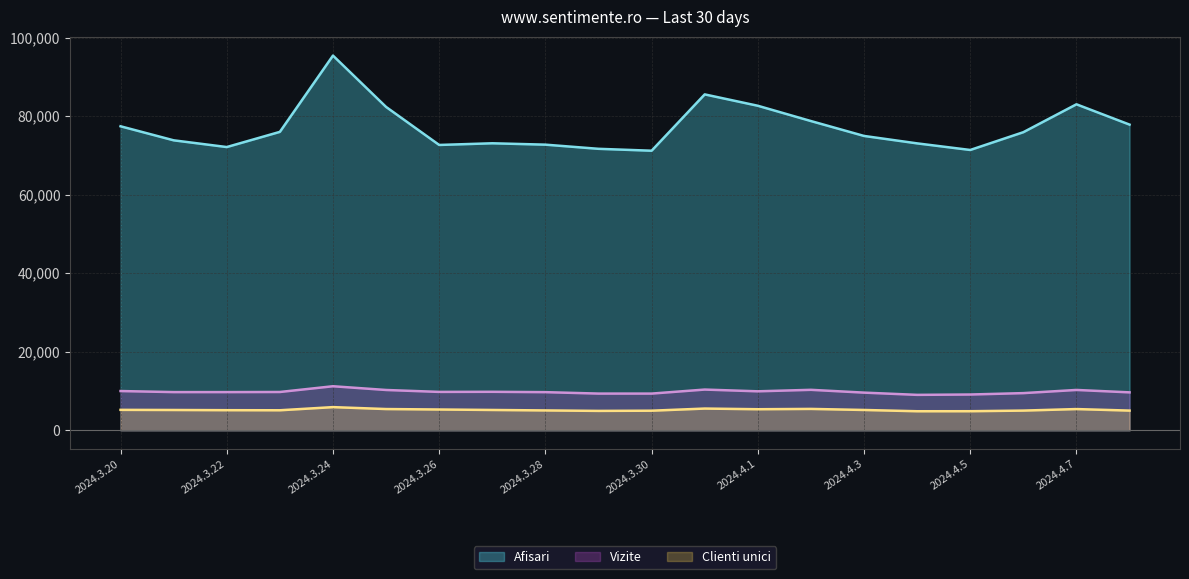

What is the difference between the maximum and second lowest values in the Afisari series?

24036